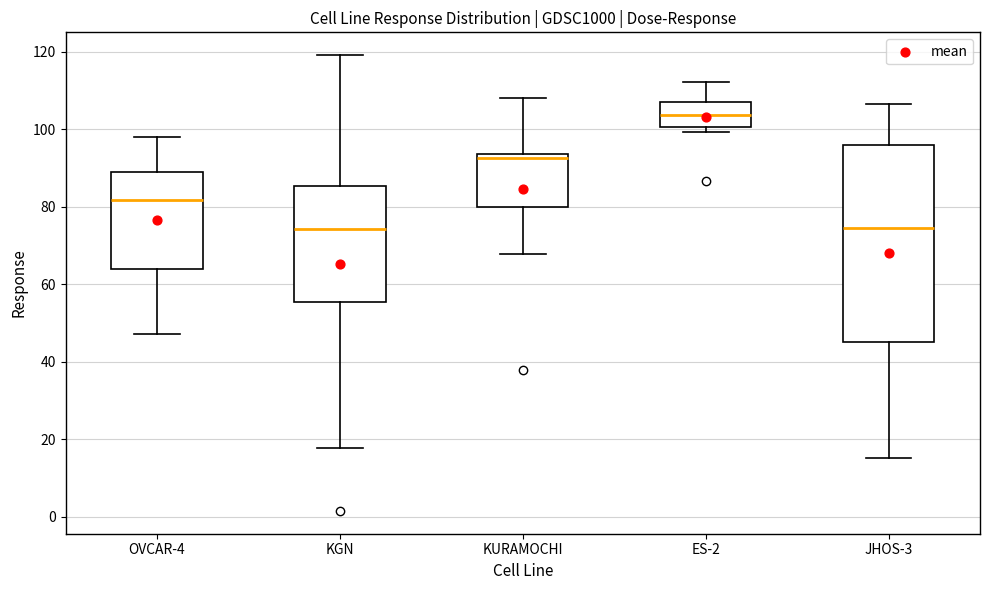

Reading left to right, transcribe this box plot: for each box, give where its median line is, the range the box spans, and where its two whiskers end, as read against the y-axis. The values are not printed on the chart, so give them approximately, as read against the axis.

OVCAR-4: median 82, box 64 to 88, whiskers 48 to 98
KGN: median 74, box 56 to 86, whiskers 18 to 120
KURAMOCHI: median 92, box 80 to 94, whiskers 68 to 108
ES-2: median 104, box 100 to 106, whiskers 100 (just below the box's lower edge) to 112
JHOS-3: median 74, box 46 to 96, whiskers 16 to 106